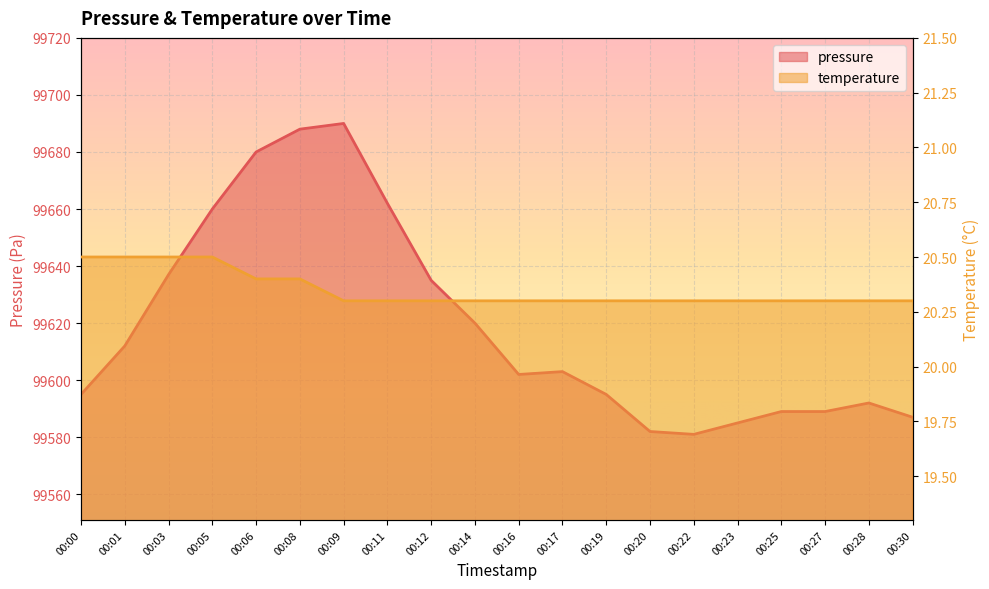

Which has a higher value, 00:08 or 00:09?

00:09